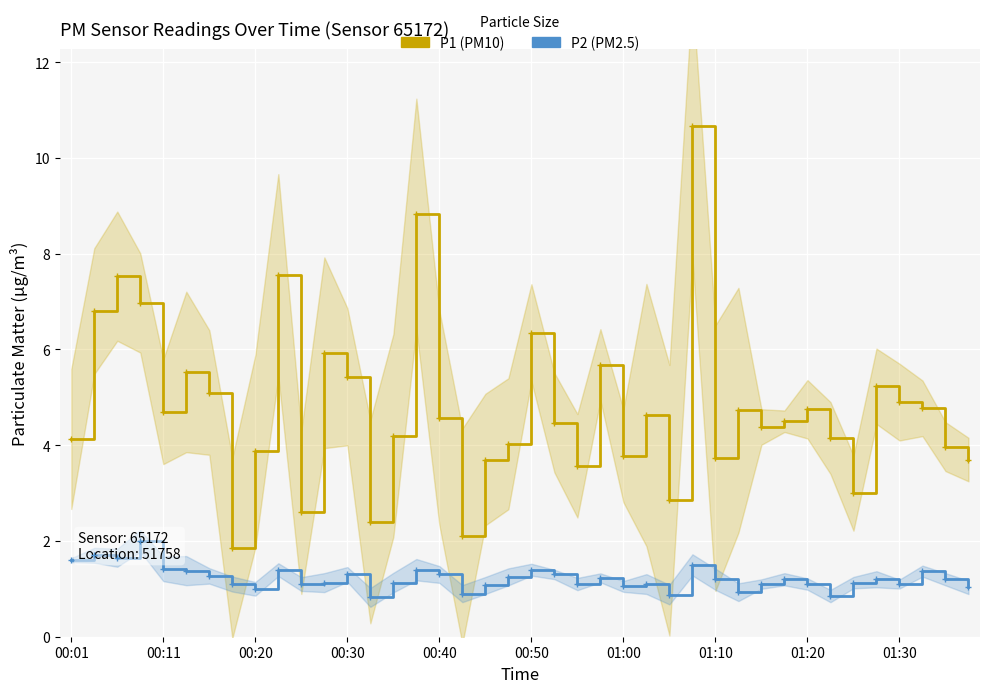

How many categories are shown in the chart?

40